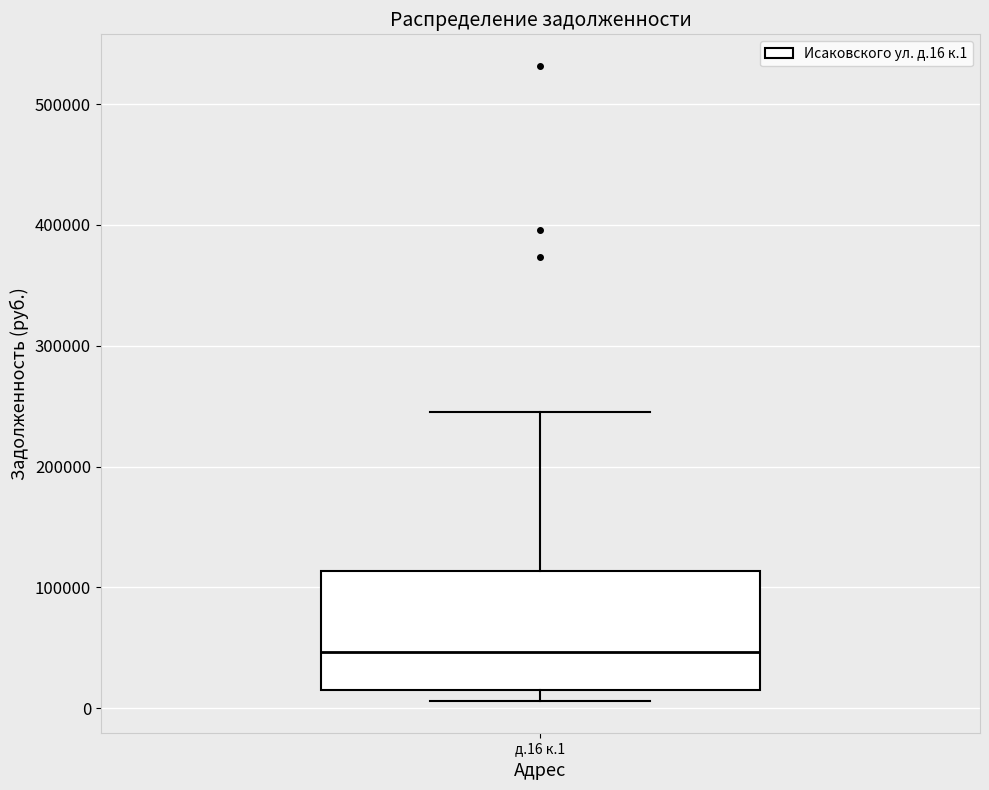

Where is the lower edge of the box for д.16 к.1 on the y-axis? The values are not printed on the chart, so give them approximately, as read against the axis.

10000